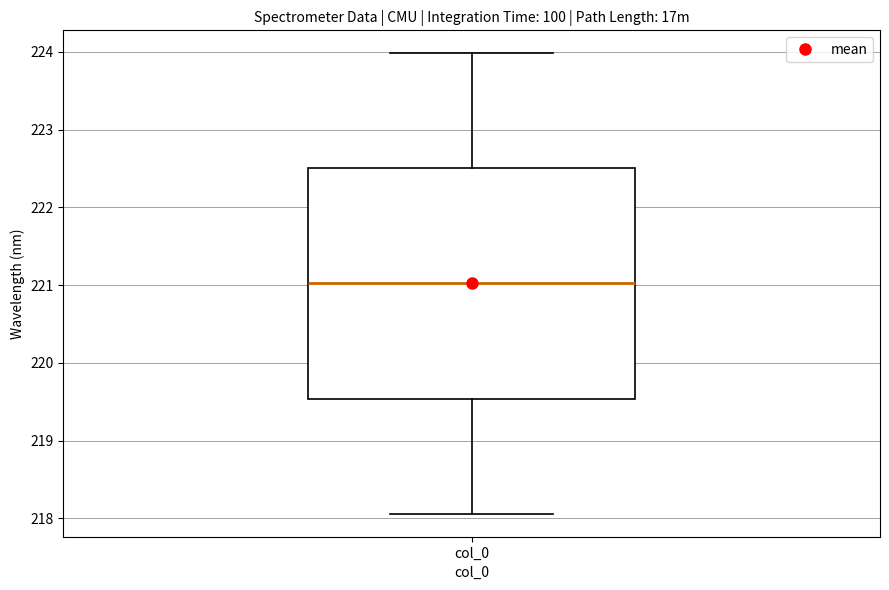

Transcribe this box plot: give where the median line is, the range the box spans, and where the two whiskers end, as read against the y-axis. The values are not printed on the chart, so give them approximately, as read against the axis.

median 221.0, box 219.5 to 222.5, whiskers 218.1 to 224.0